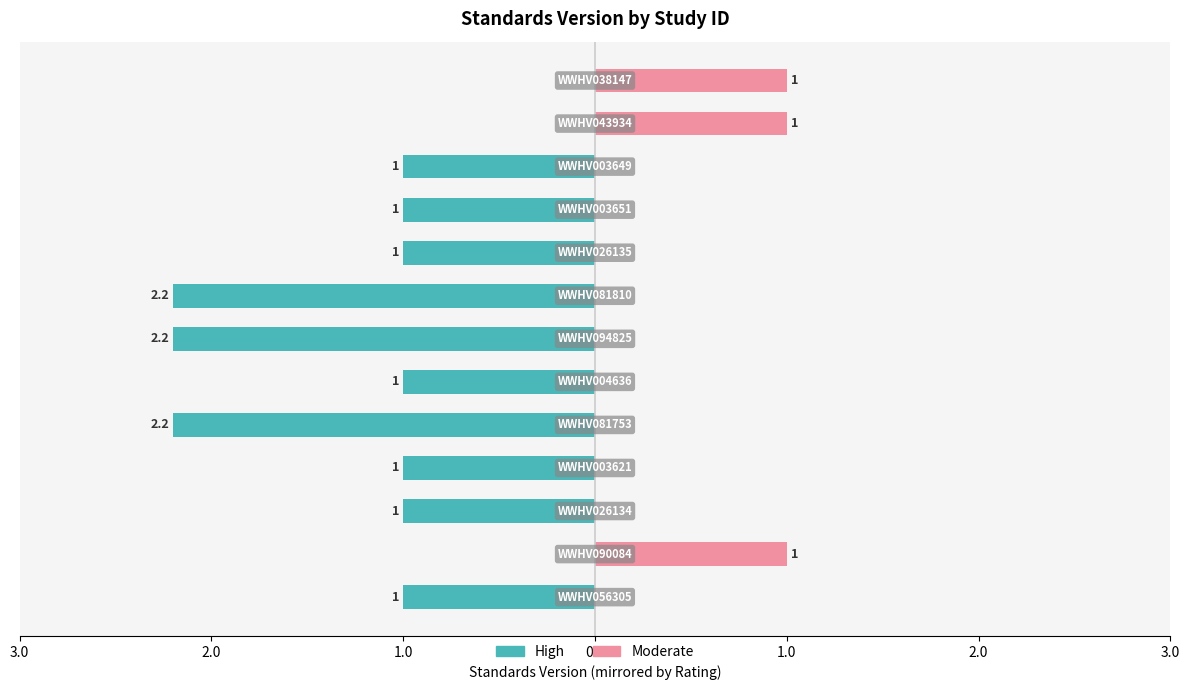

What is the total value across all series at 1.0?

-1.0